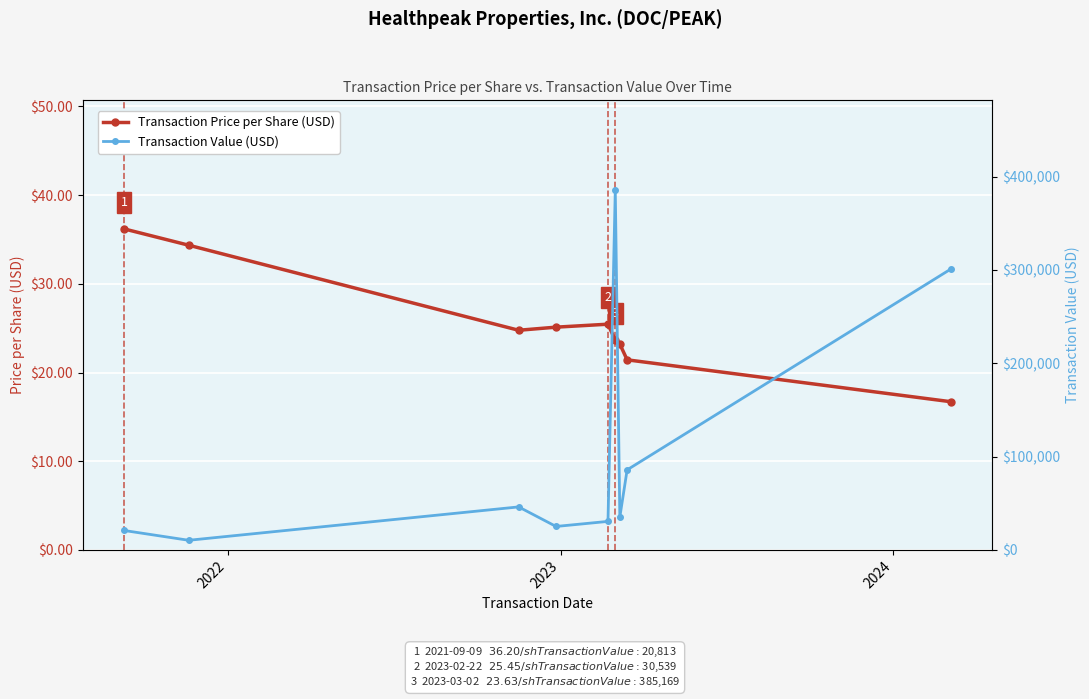

What is the maximum value shown in the chart?

385169.0